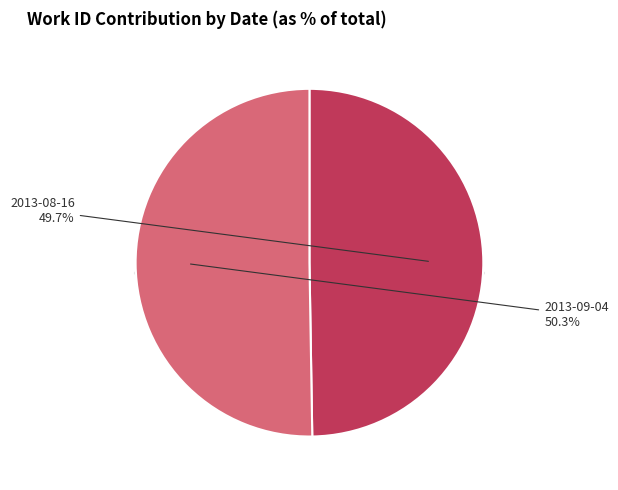

True or false: 2013-08-16 accounts for 50% of the total.

True